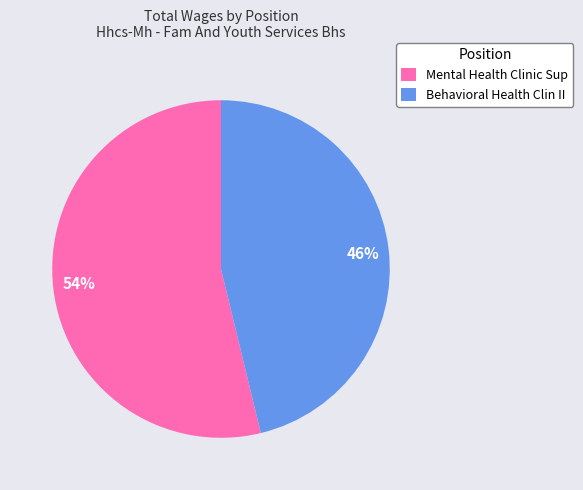

What is the majority slice?

Mental Health Clinic Sup